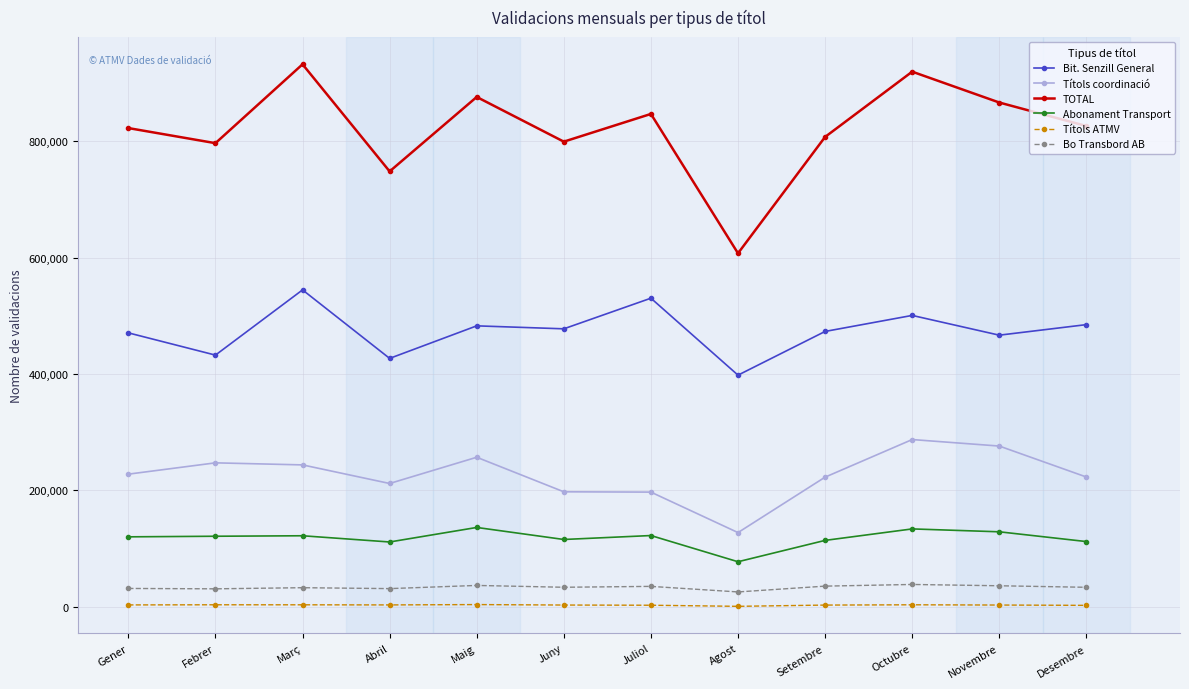

What is the value of the Títols ATMV point at the 3rd from the left?

3237